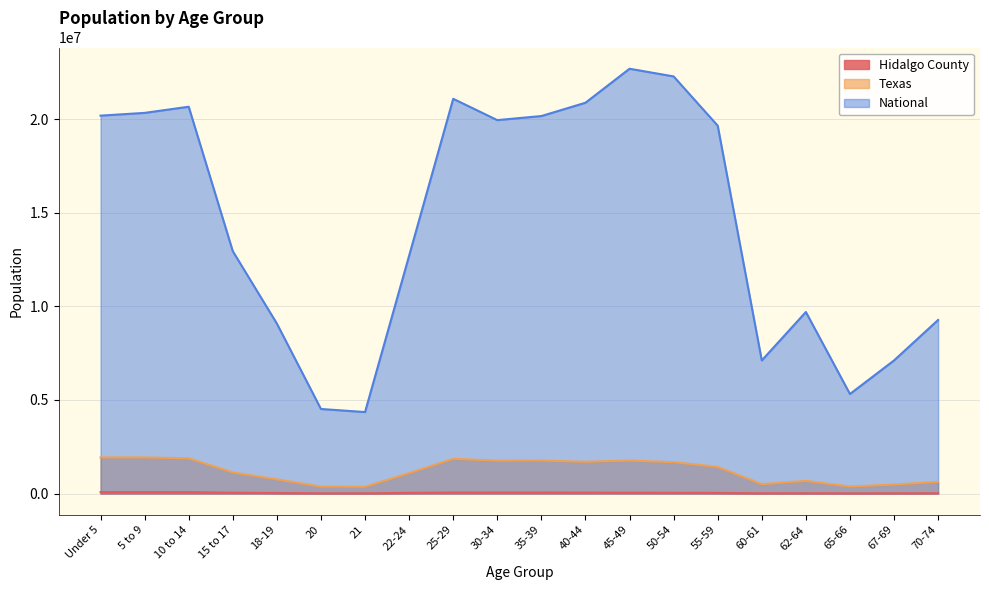

The value of Hidalgo County at 21 is 11272. True or false?

True